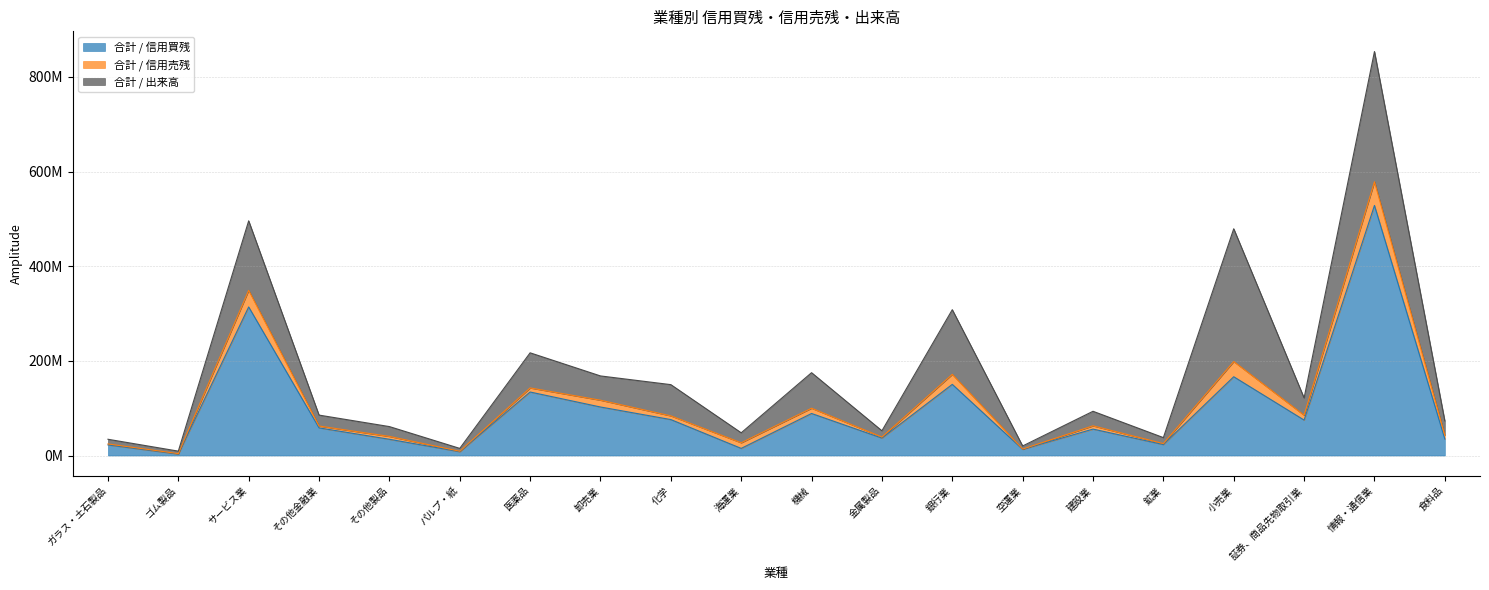

How many values in the 合計 / 信用買残 series exceed 58385300?

9